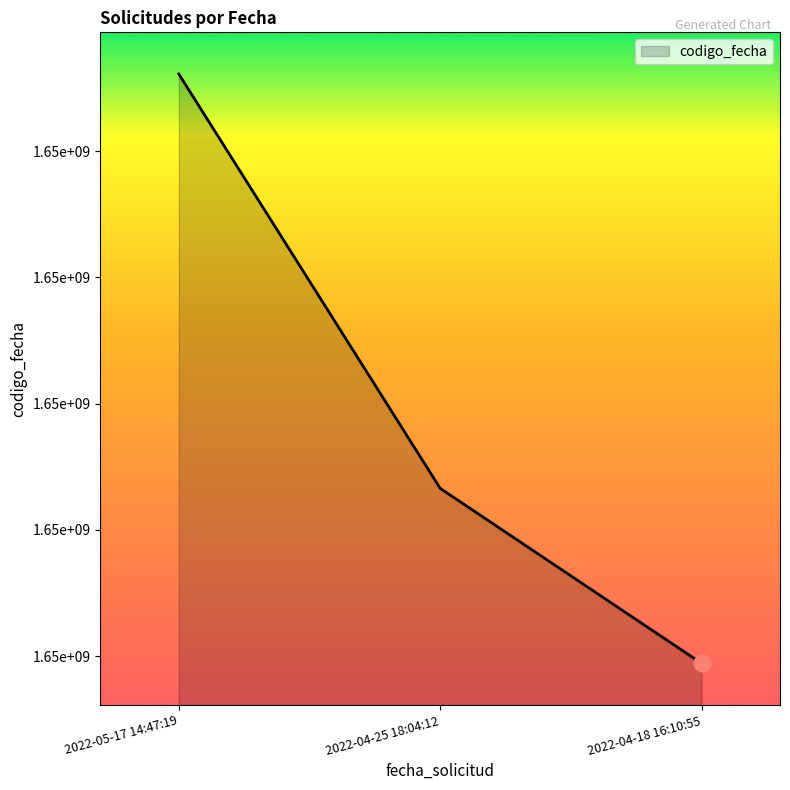

Approximately how many times larger is the value at 2022-05-17 14:47:19 compared to 2022-04-18 16:10:55?

1.0